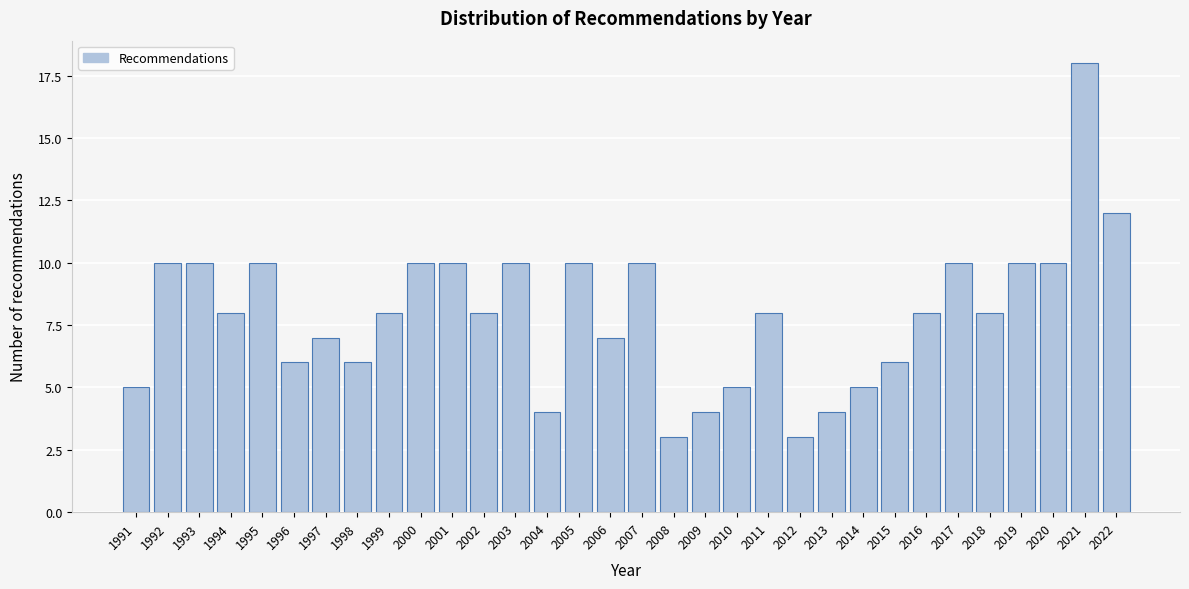

What is the difference between the maximum and minimum values?

15